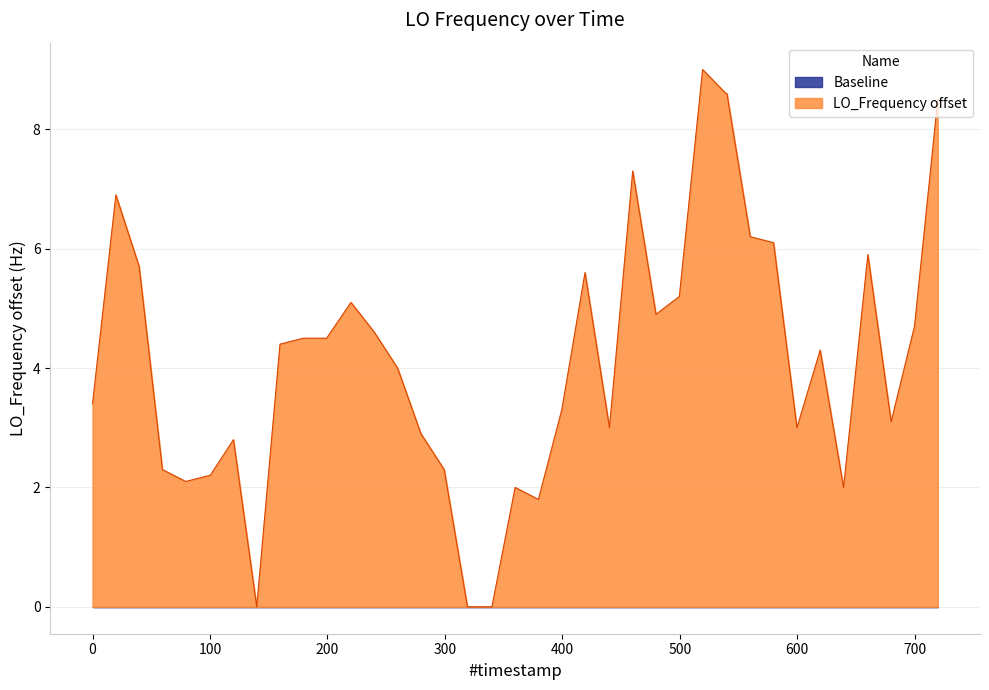

Which series has the widest spread of values?

LO_Frequency offset